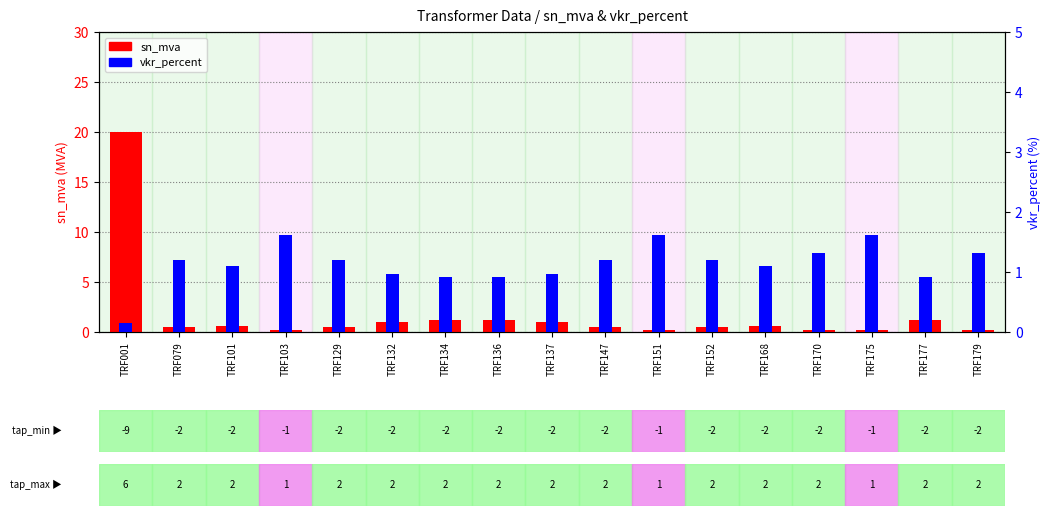

What is the difference between the sn_mva values at TRF179 and TRF137?

0.8